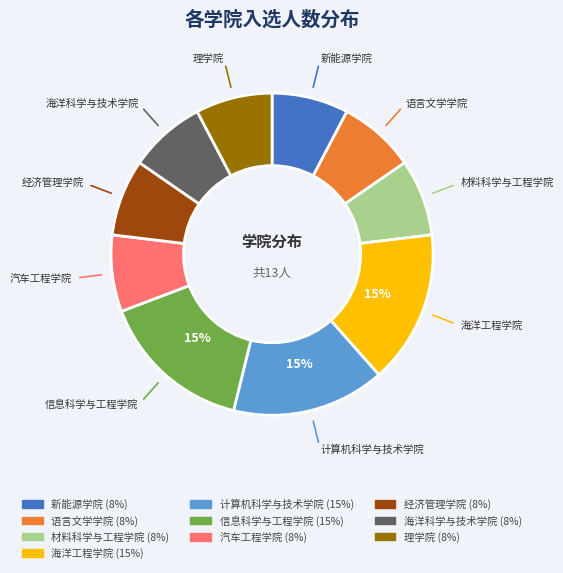

What is the ratio of the value at 汽车工程学院 to the value at 新能源学院?

1.0